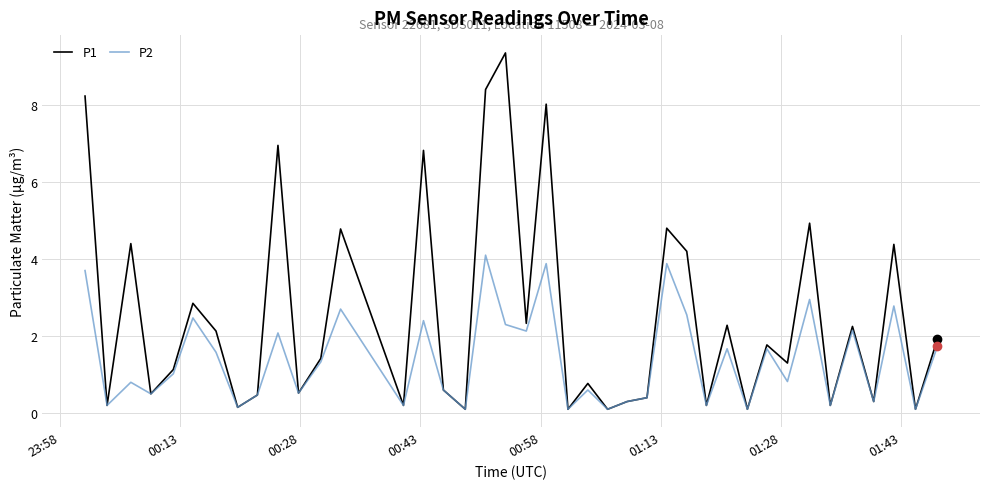

Which series has the largest total across all categories?

P1